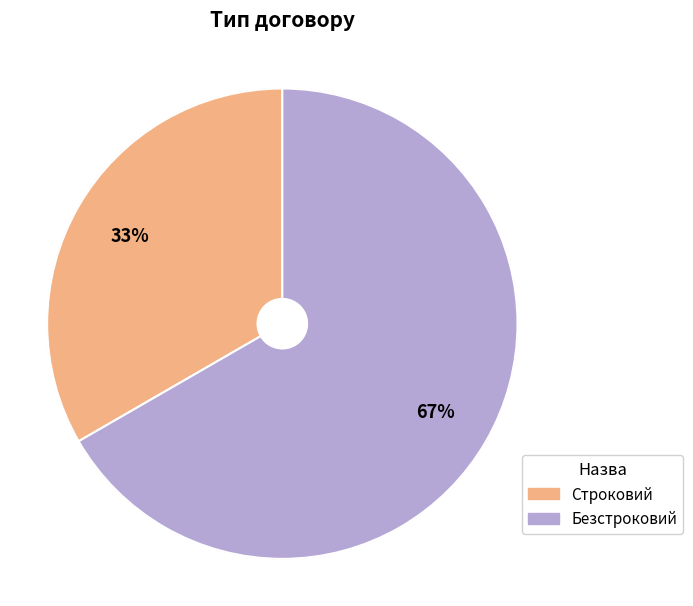

Is it true that Строковий is 45% of the pie?

False